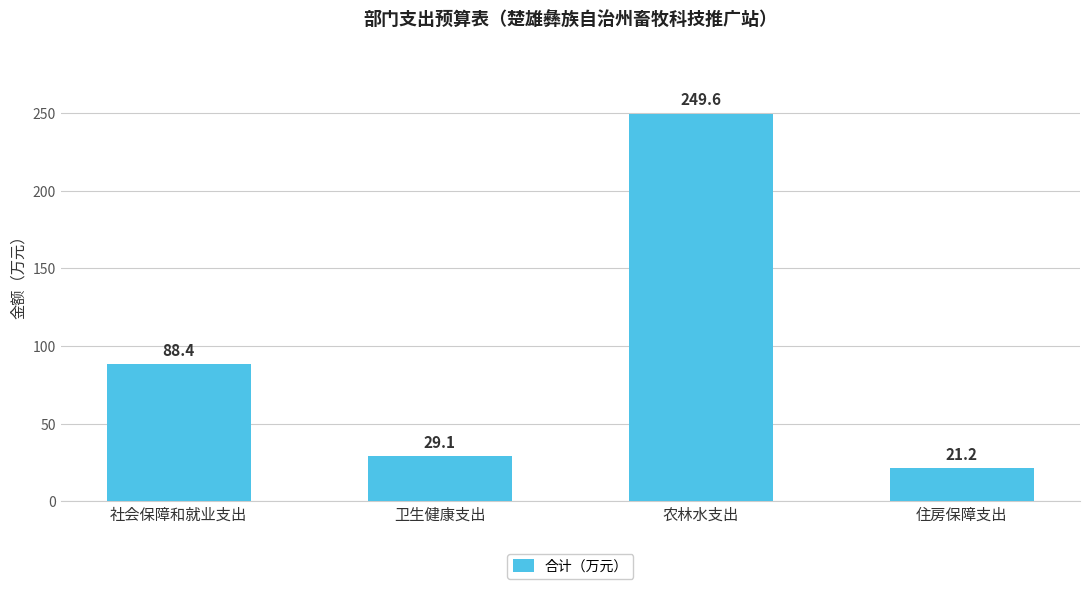

What is the maximum value shown in the chart?

249.6